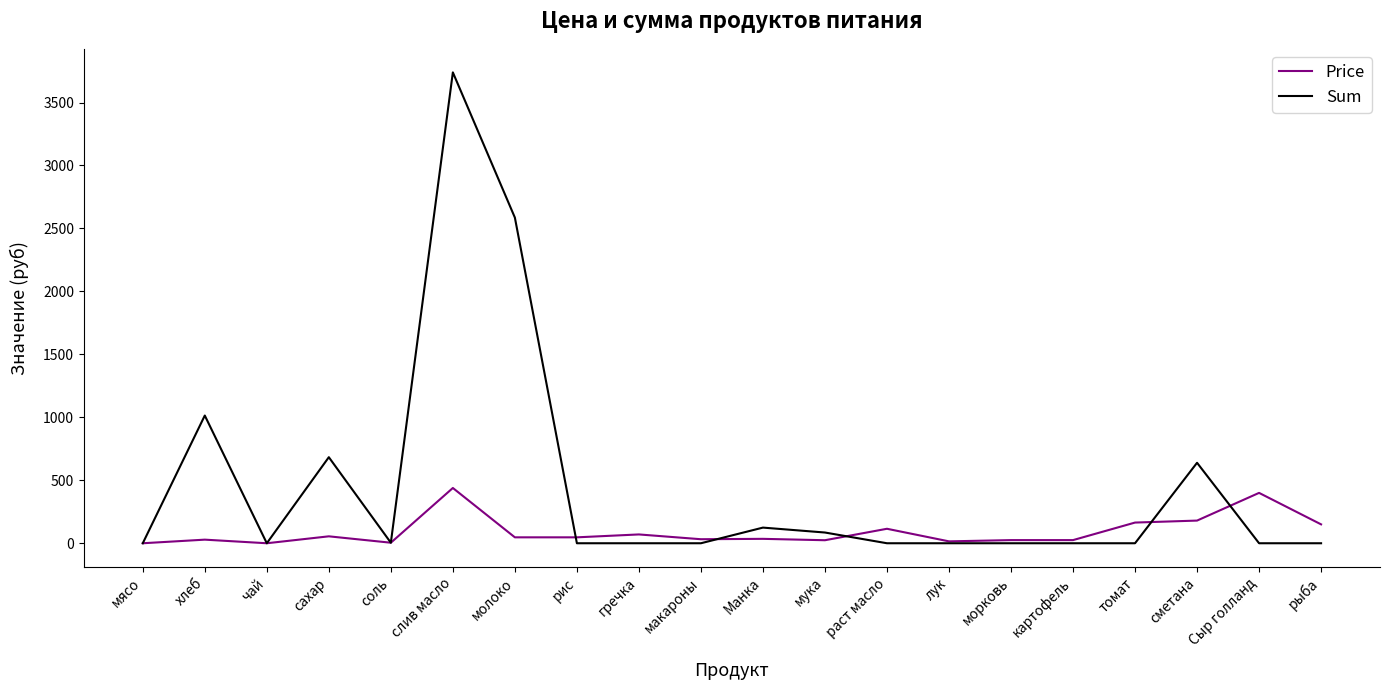

Rank the series by their maximum value, from highest to lowest.

Sum, Price